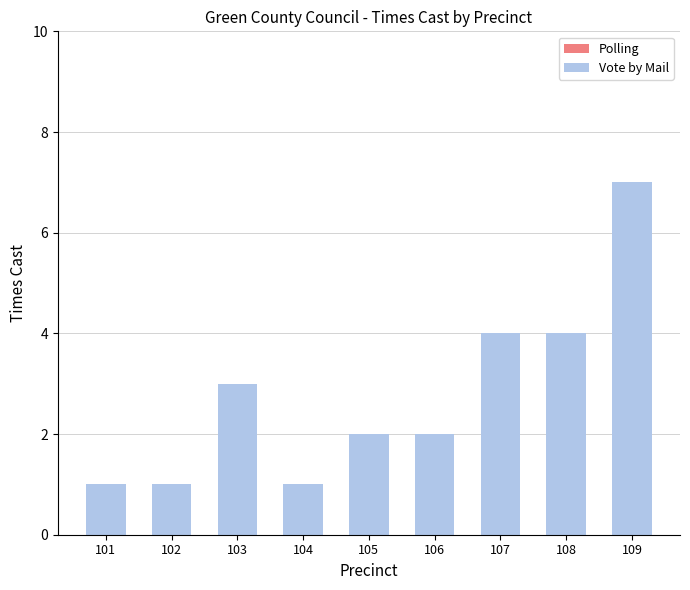

Reading left to right, what are all the values shown in this chart?

1	1	3	1	2	2	4	4	7